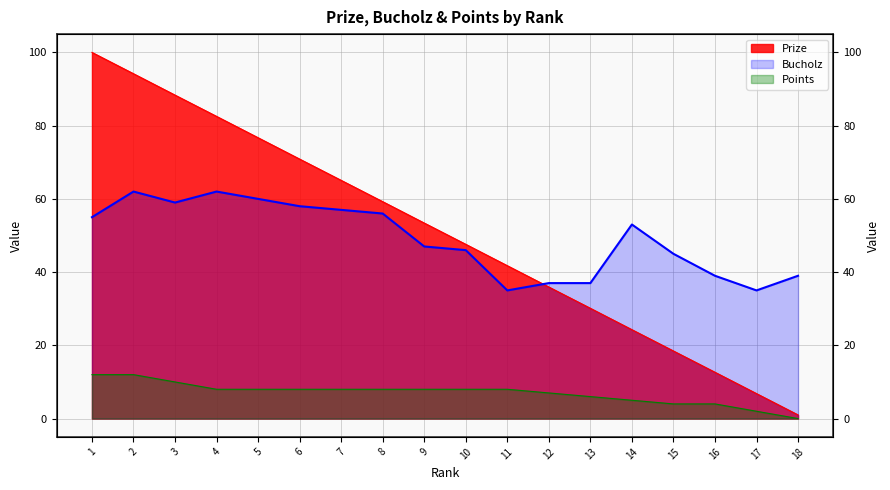

Rank the categories by Bucholz value from highest to lowest.

2, 4, 5, 3, 6, 7, 8, 1, 14, 9, 10, 15, 16, 18, 12, 13, 11, 17